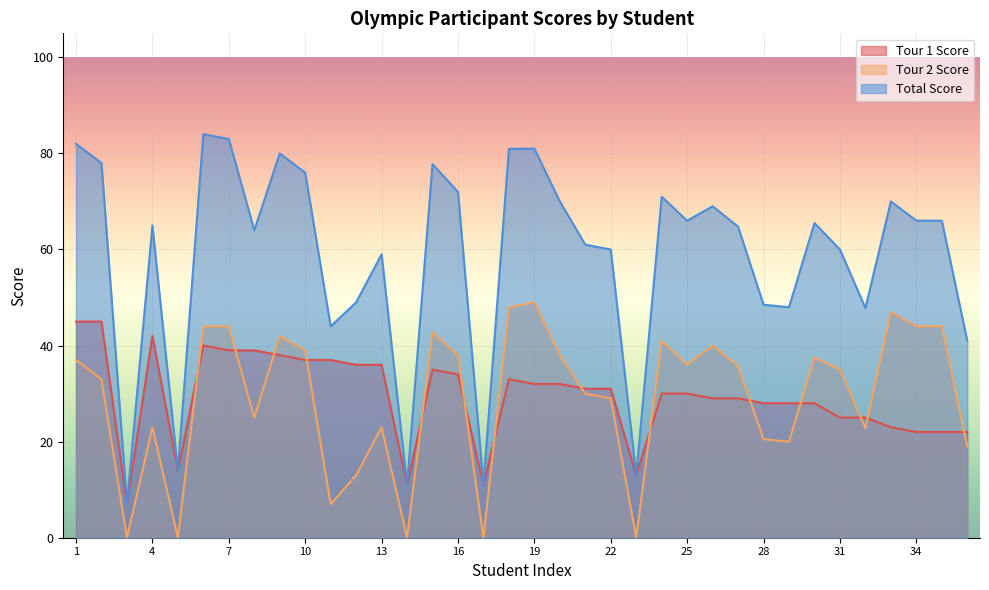

True or false: Total Score and Tour 1 Score intersect in this chart.

False